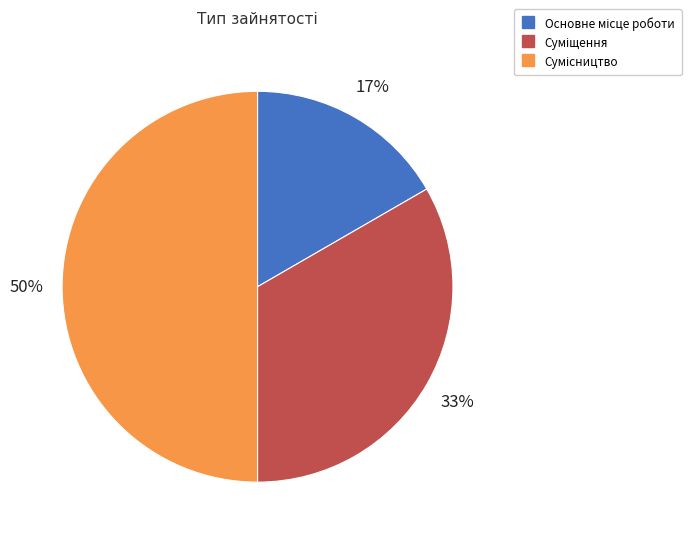

To the nearest percent, what is the difference between the largest and smallest slice percentages?

33%